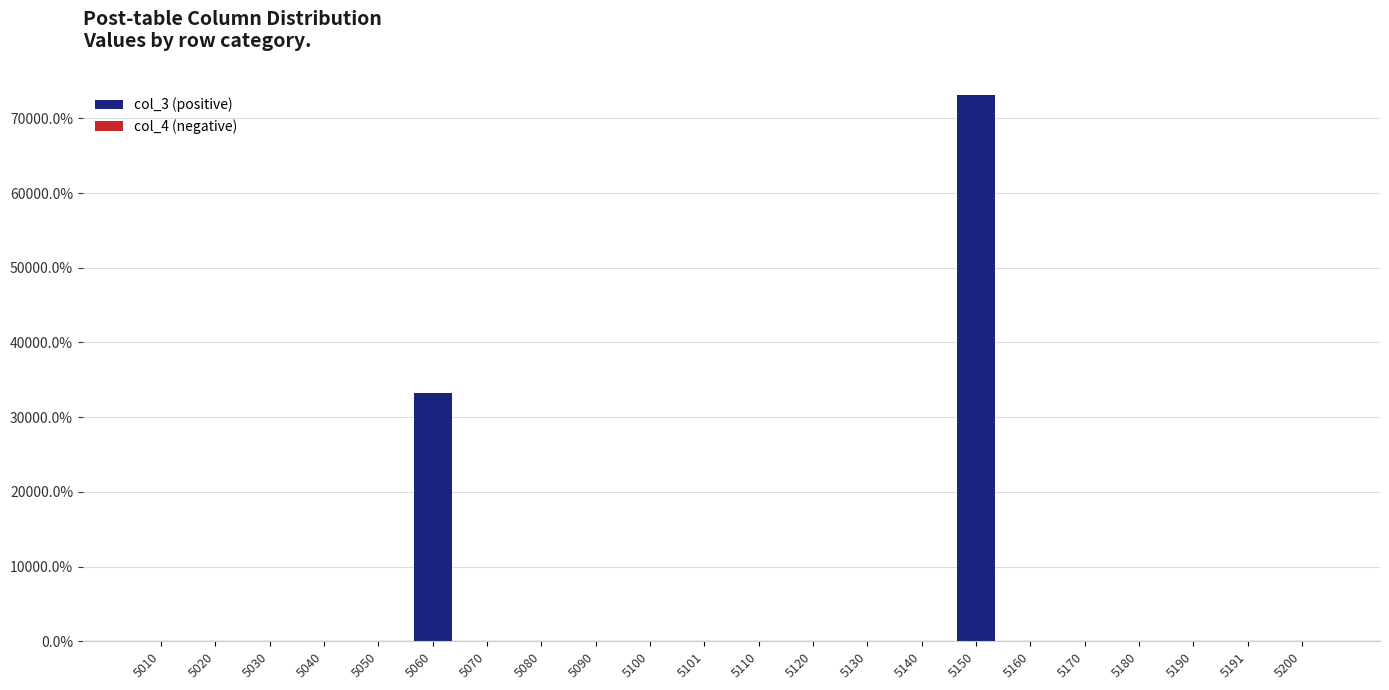

What is the smallest value displayed?

0.1